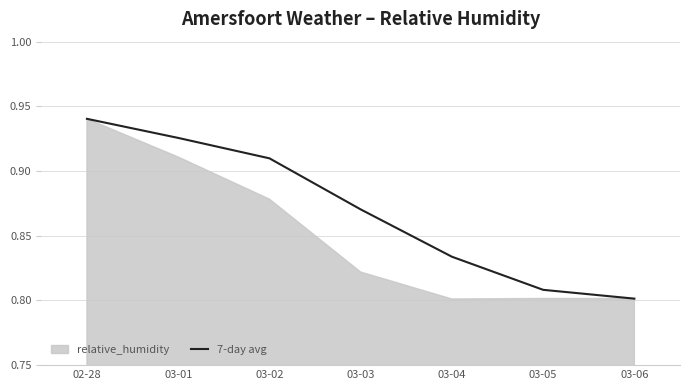

Between 03-05 and 03-03, which is larger?

03-03